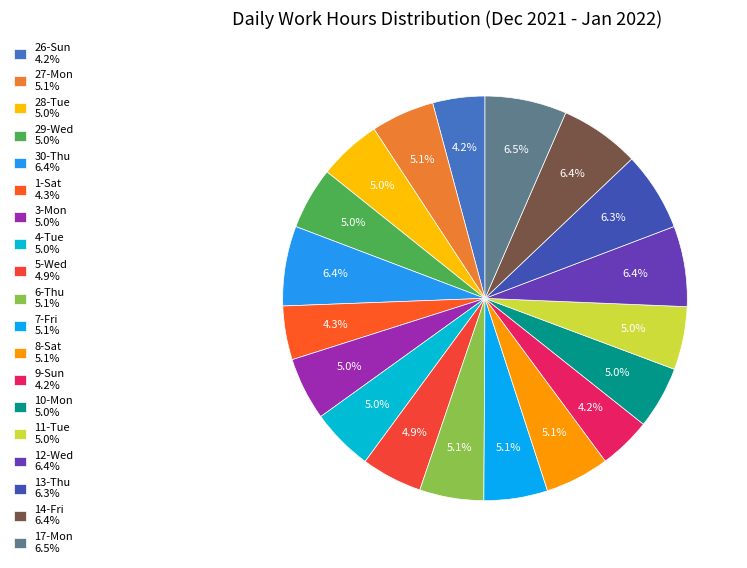

Which has a higher value, 7-Fri or 14-Fri?

14-Fri